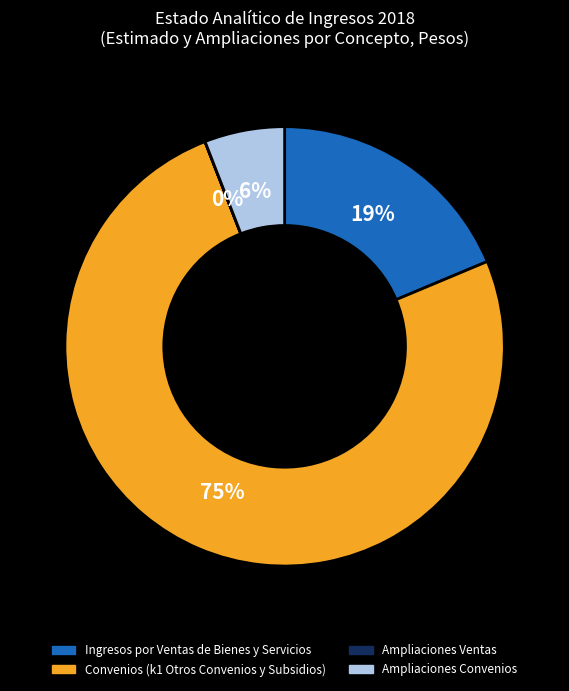

To the nearest percent, what is the difference between the largest and smallest slice percentages?

75%